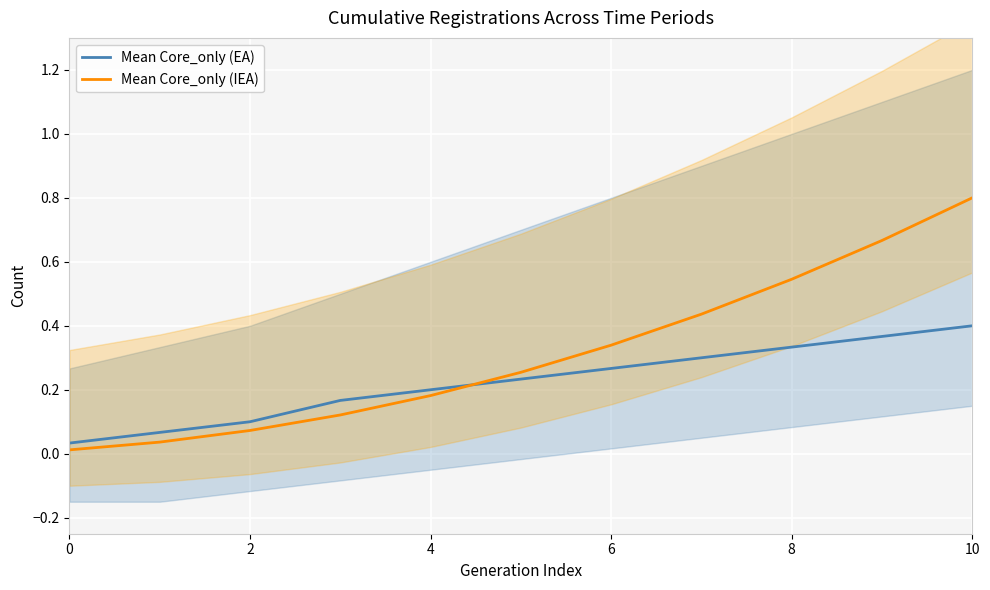

What is the label of the 5th point from the right?

6